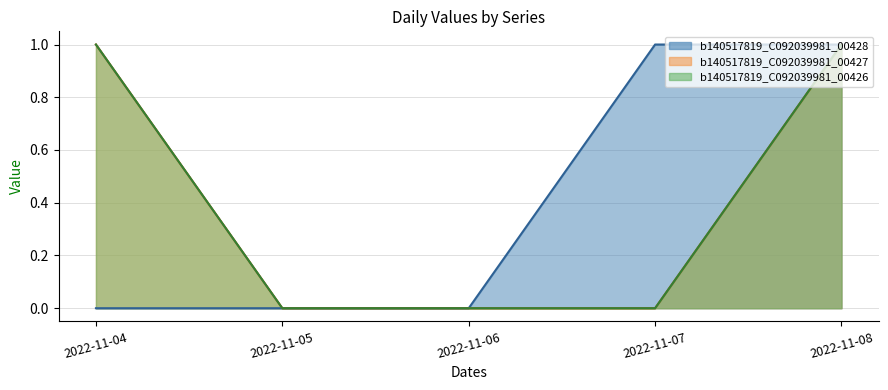

Which series changed the most between 2022-11-04 and 2022-11-08?

b140517819_C092039981_00428